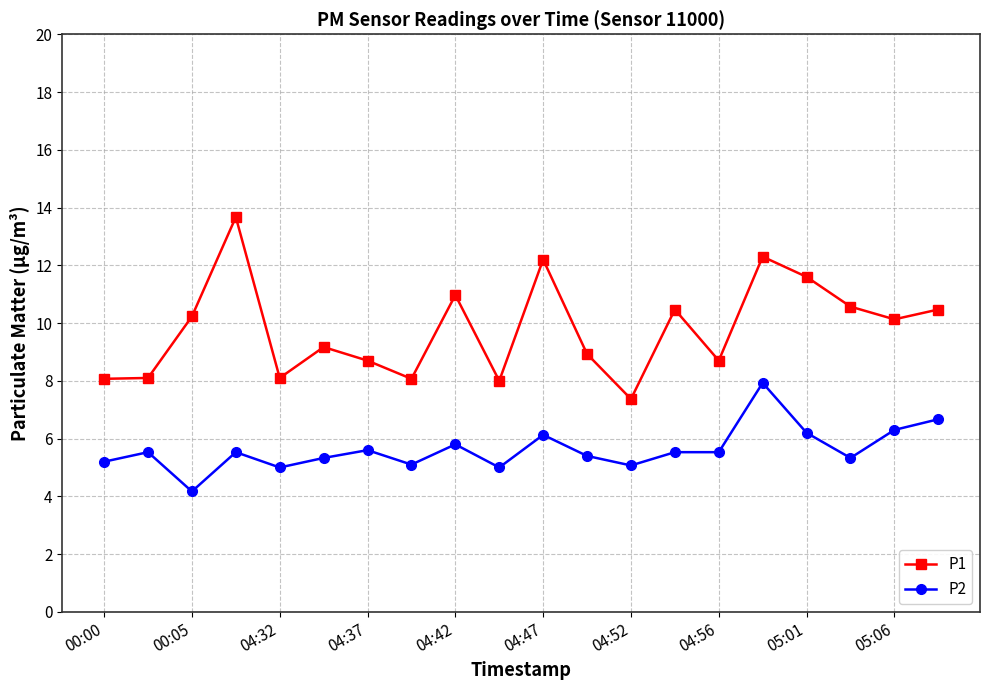

What is the maximum value for P1?

13.7